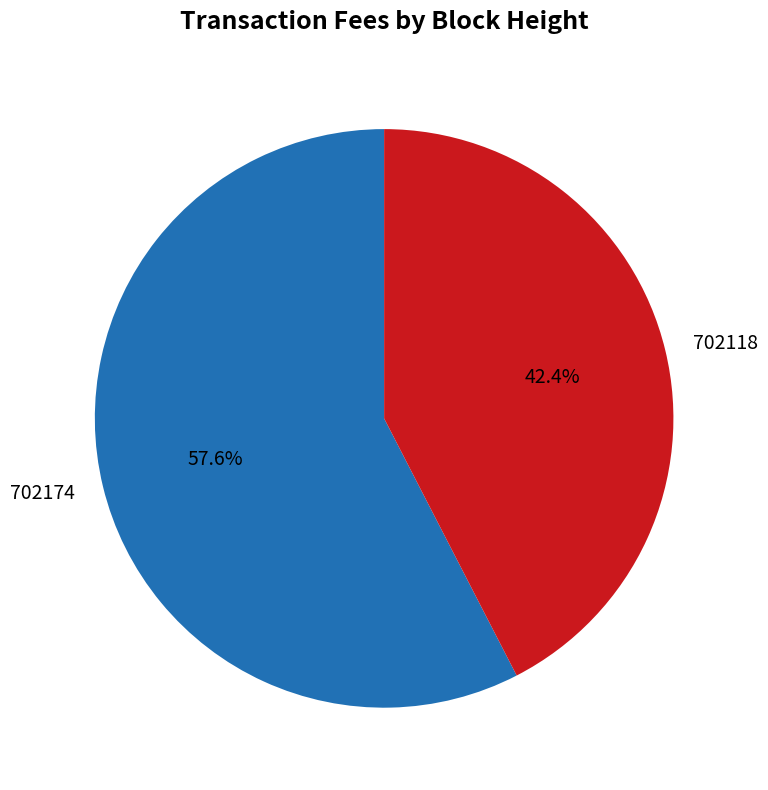

The 702118 slice represents 28% of the pie. True or false?

False